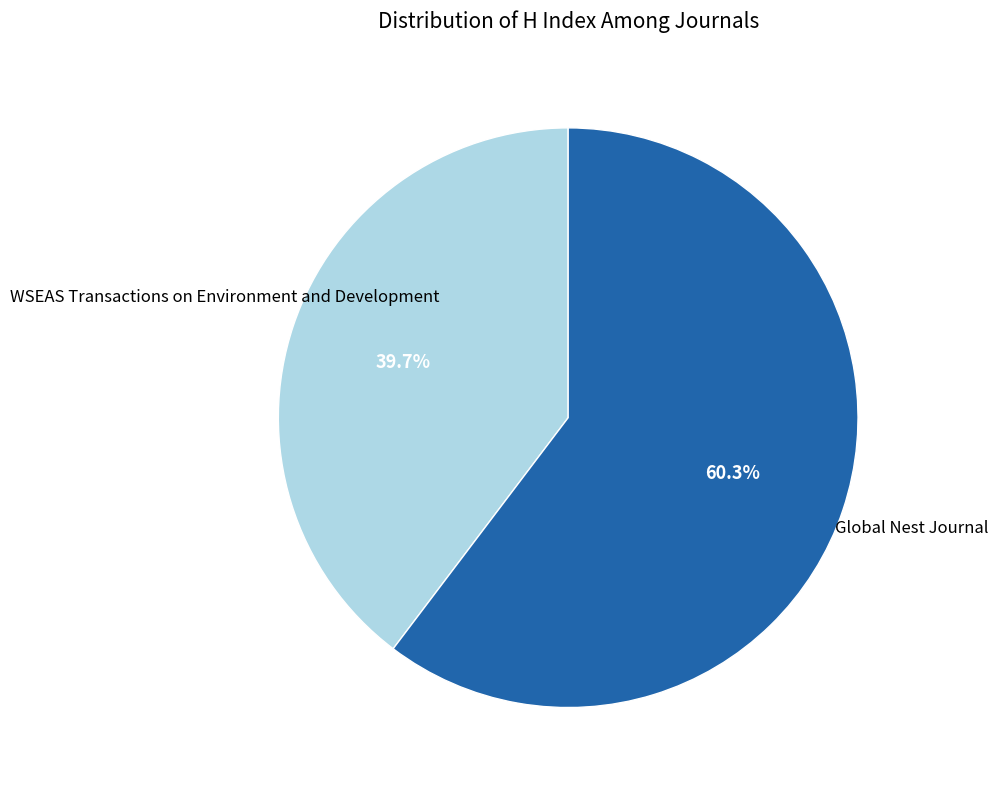

To the nearest percent, what is the difference between the largest and smallest slice percentages?

21%